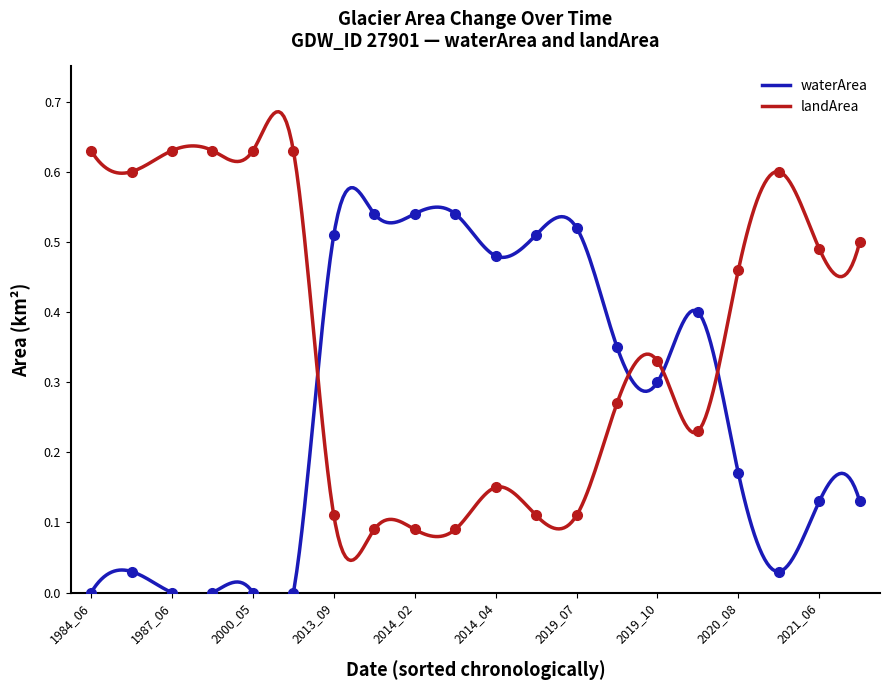

What is the sum of all landArea values?

7.4